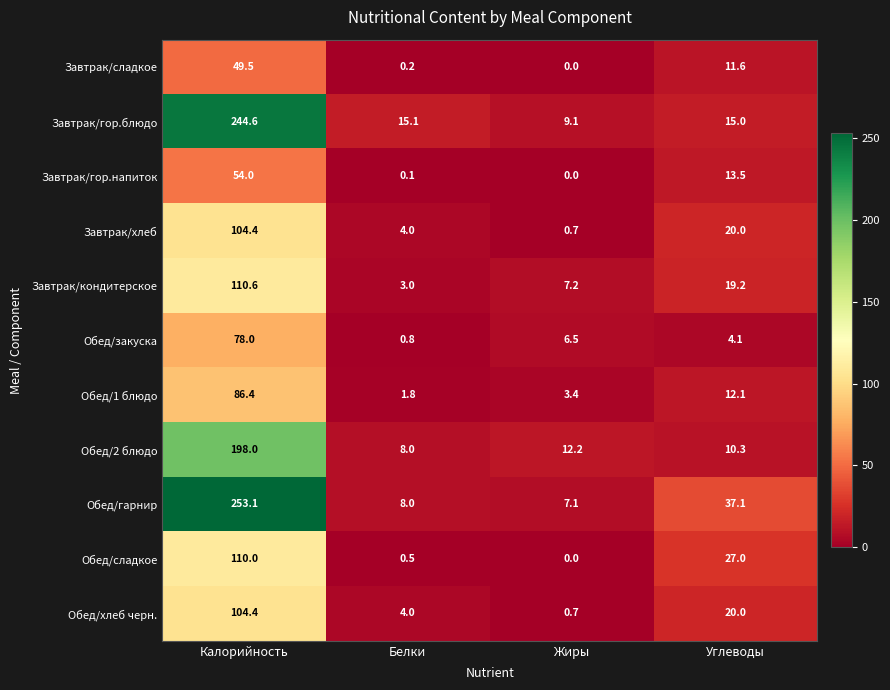

How many values in the Завтрак/гор.напиток series are below 13?

2